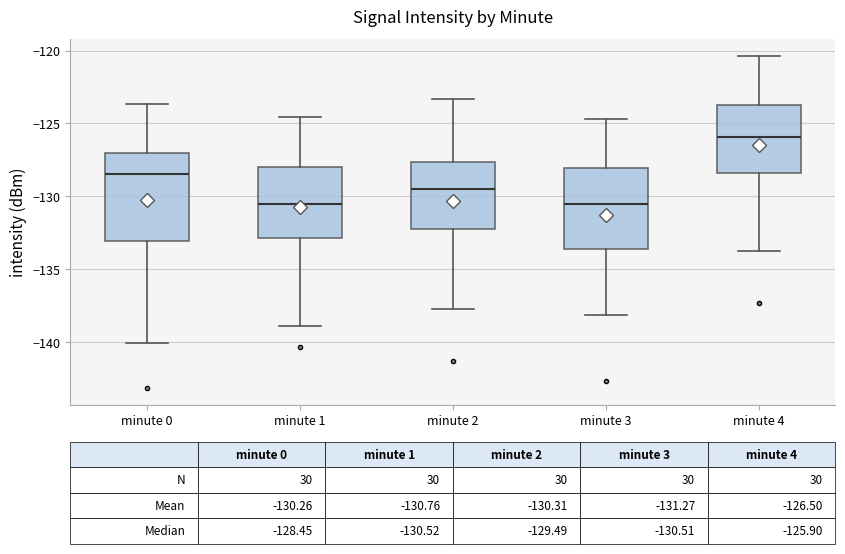

Comparing the boxes themselves (not the whiskers), which one is the tallest?

minute 0